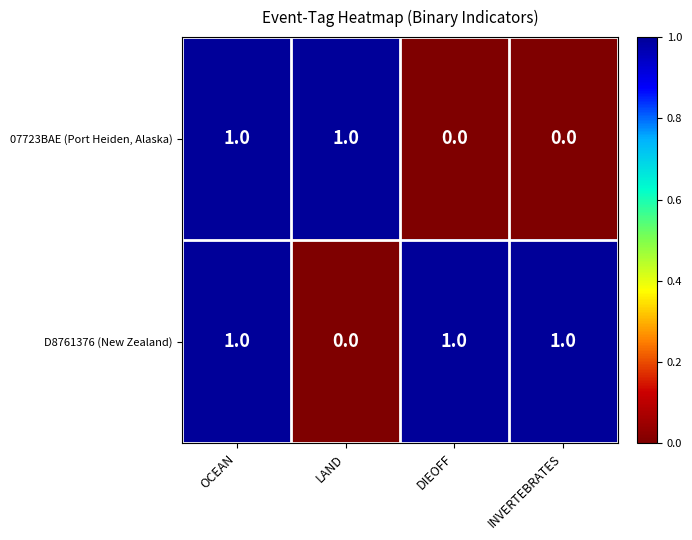

At how many categories does at least one series exceed 0?

4